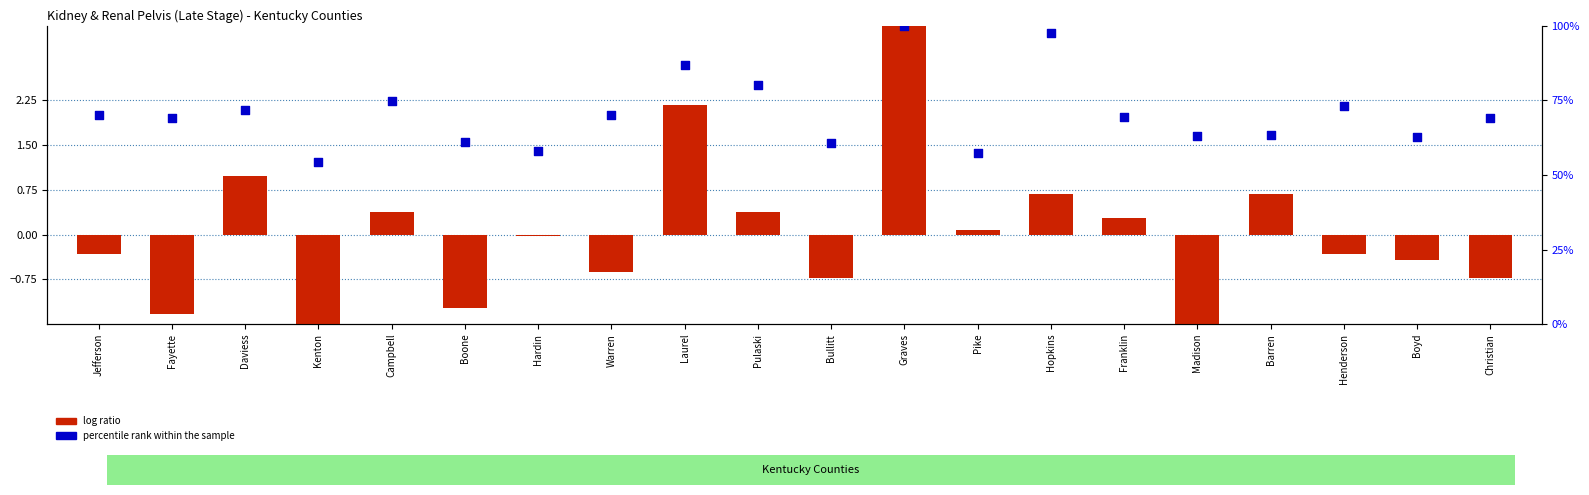

What are all the series names shown in the legend?

log ratio, percentile rank within the sample